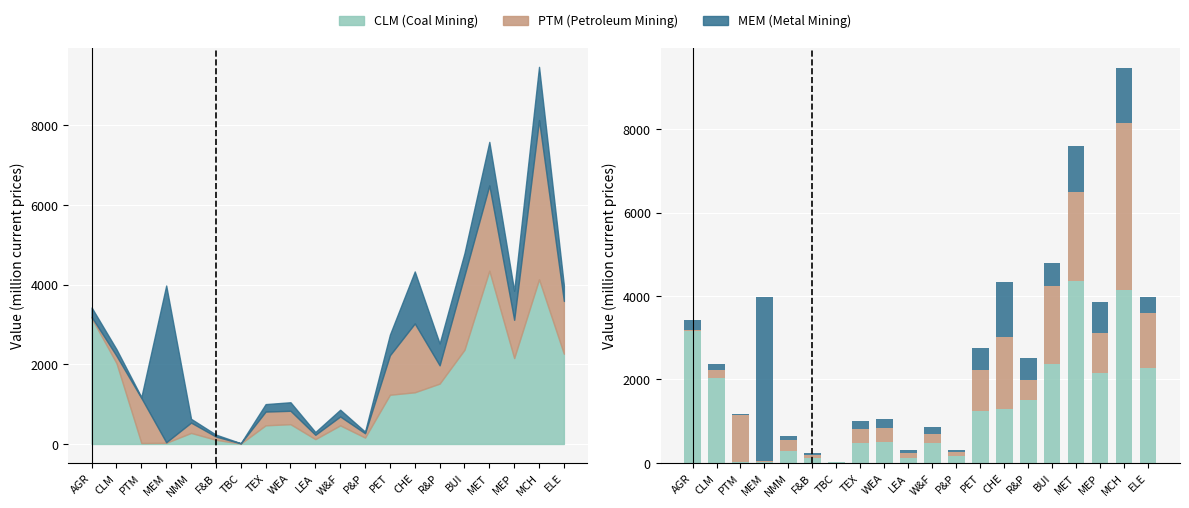

Which series has the widest spread of values?

CLM